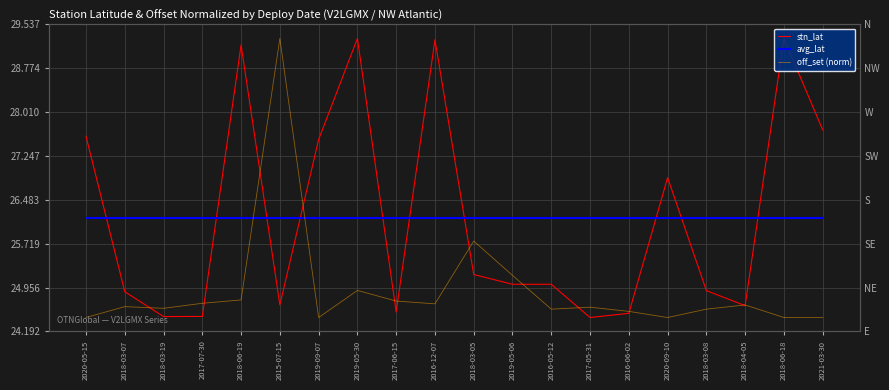

List the labels in order of avg_lat value, largest first.

2020-05-15, 2018-03-07, 2018-03-19, 2017-07-30, 2018-06-19, 2015-07-15, 2019-09-07, 2019-05-30, 2017-06-15, 2016-12-07, 2018-03-05, 2019-05-06, 2016-05-12, 2017-05-31, 2016-06-02, 2020-09-10, 2018-03-08, 2018-04-05, 2018-06-18, 2021-03-30